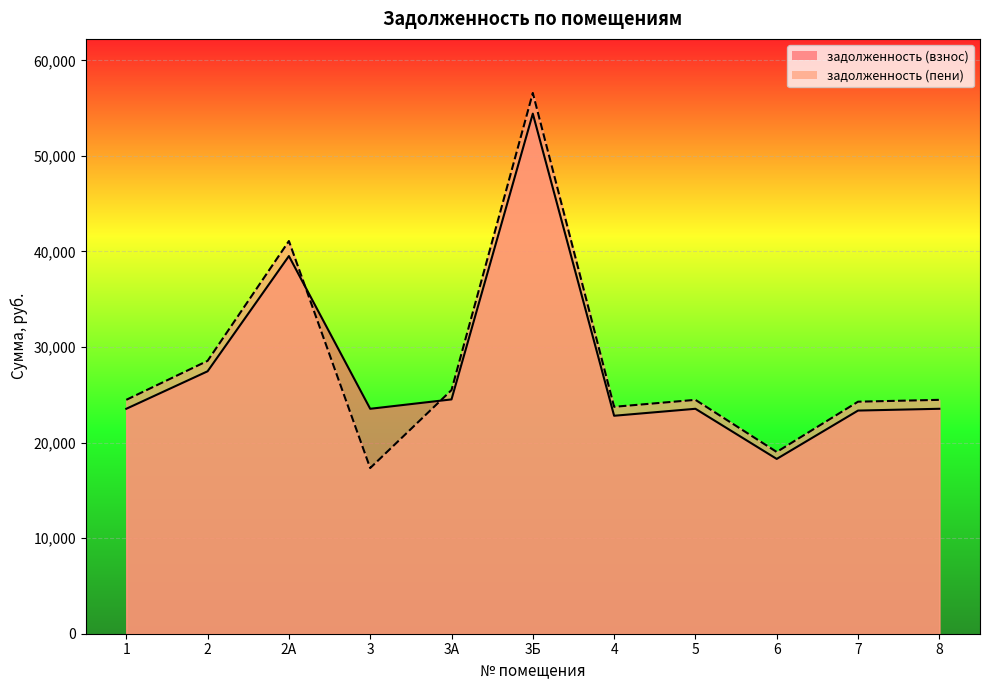

How many times do задолженность (взнос) and задолженность (пени) cross each other?

2